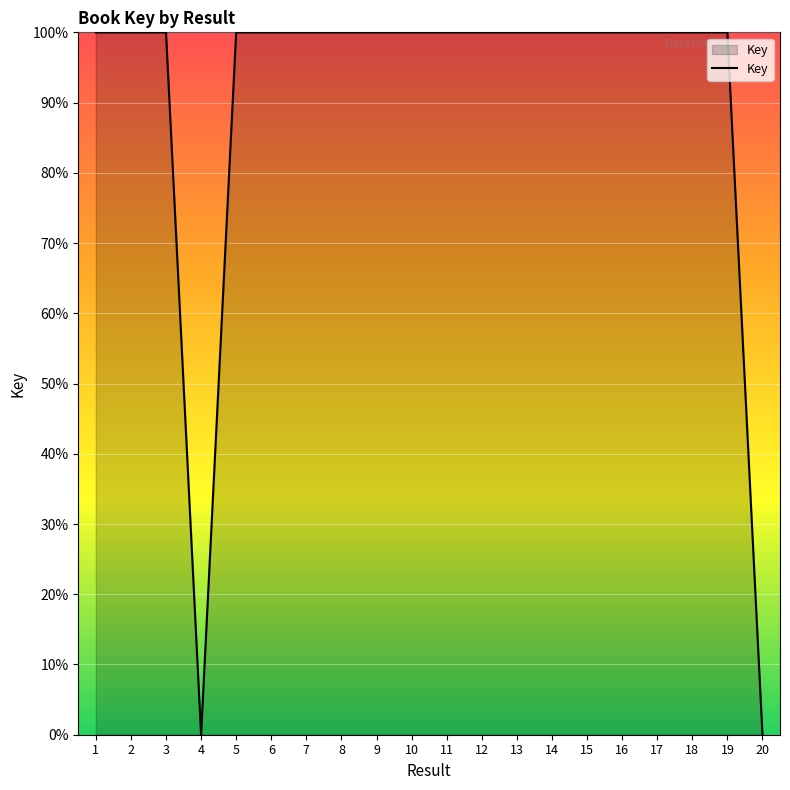

What is the maximum value shown in the chart?

100.0